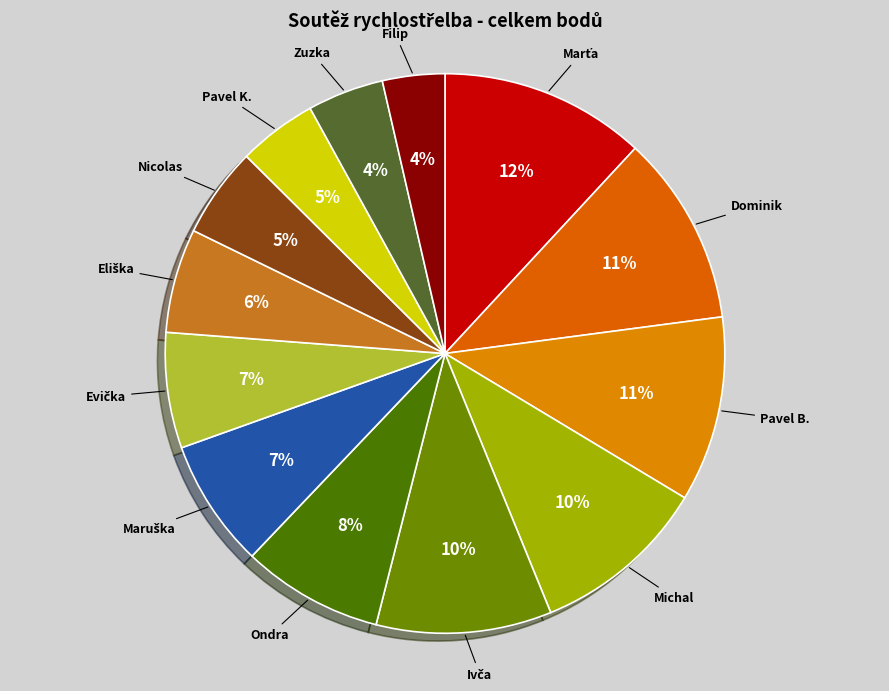

How many segments does this pie chart have?

13